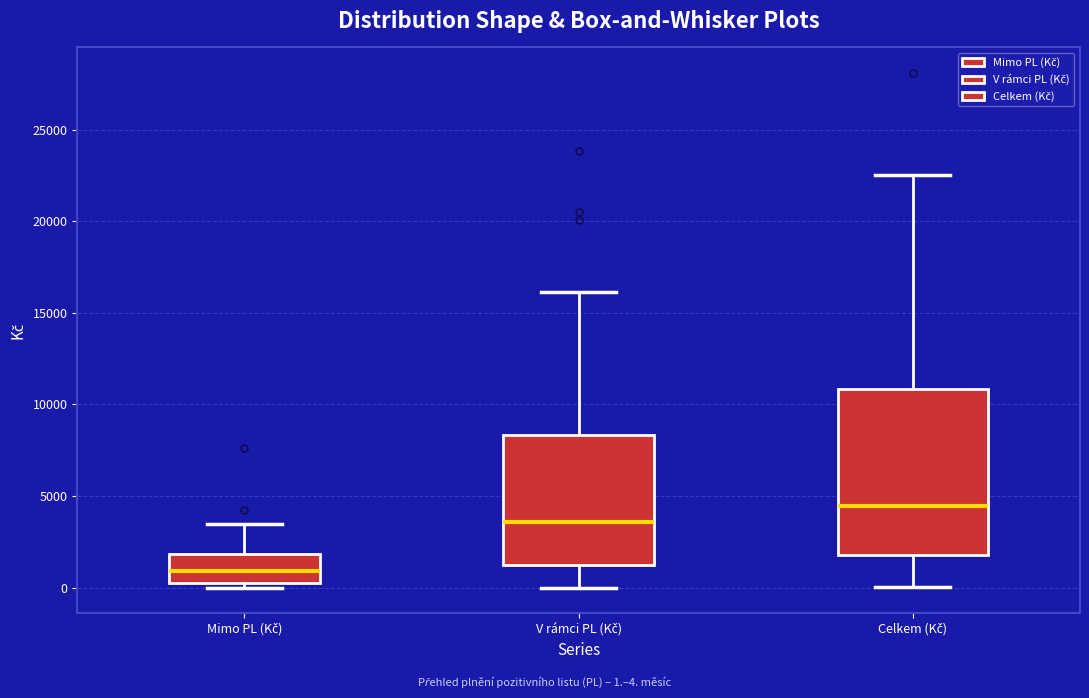

Which box's median line is the highest?

Celkem (Kč)